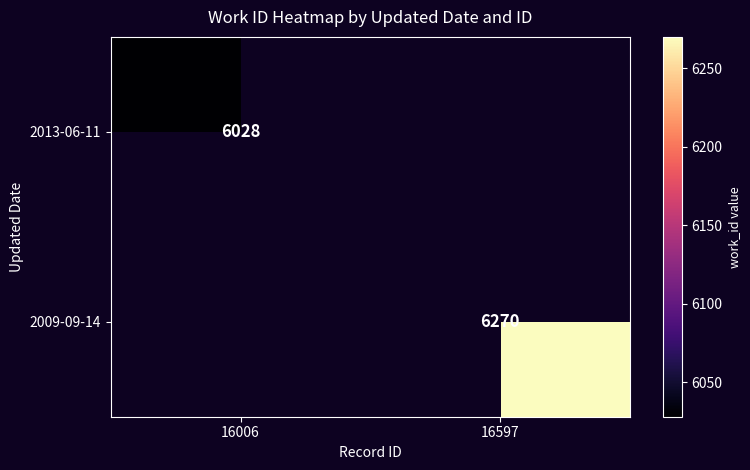

The 2013-06-11 series shows 3104 at 16006. True or false?

False